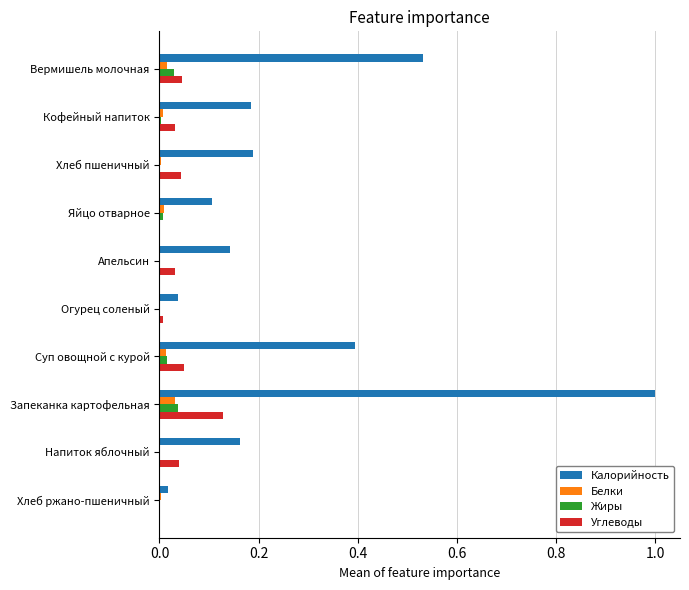

Is the value of Калорийность at Вермишель молочная greater than the value of Белки at Суп овощной с курой?

Yes